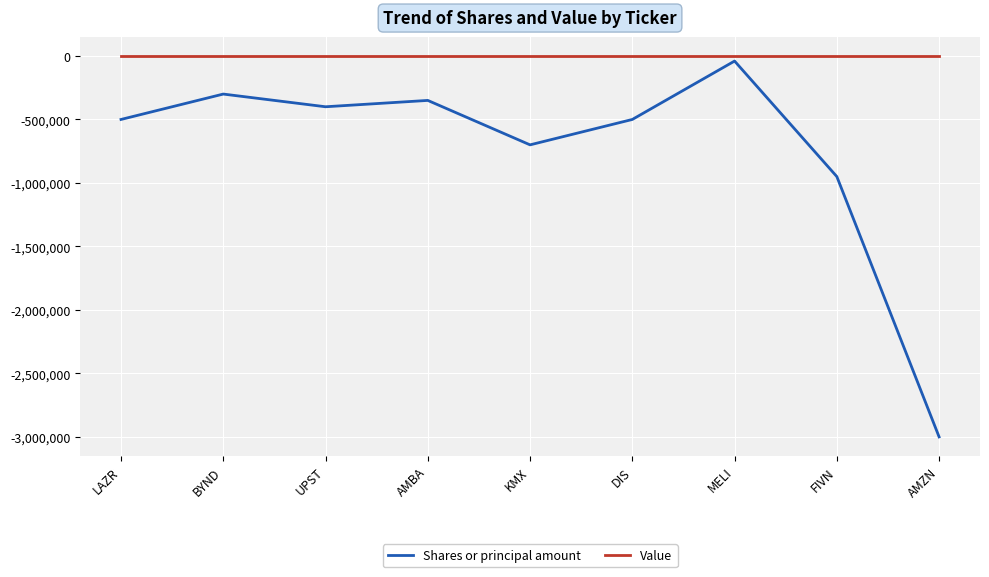

True or false: Shares or principal amount and Value intersect in this chart.

False